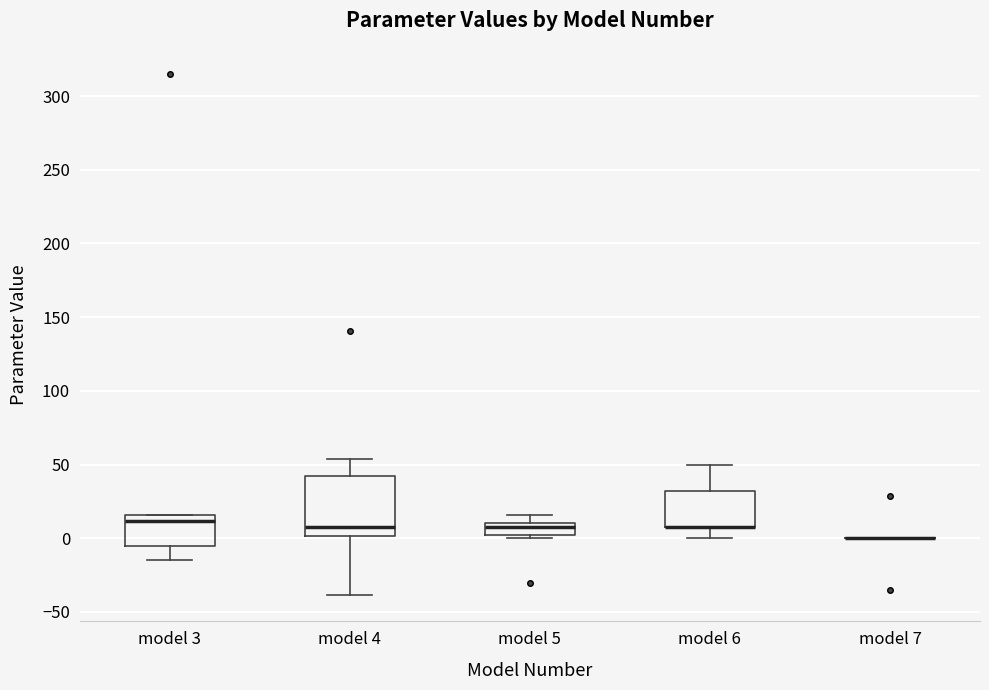

Reading left to right, read every box against the y-axis: the position of its median line, the range the box covers, and the ends of its whiskers. The values are not printed on the chart, so give them approximately, as read against the axis.

model 3: median 10, box -5 to 15, whiskers -15 to 15
model 4: median 5, box 0 to 40, whiskers -40 to 55
model 5: median 5, box 0 to 10, whiskers 0 (just below the box's lower edge) to 15
model 6: median 10 (drawn on the box's lower edge), box 5 to 30, whiskers 0 to 50
model 7: box collapsed to a line at 0, whiskers 0 to 0